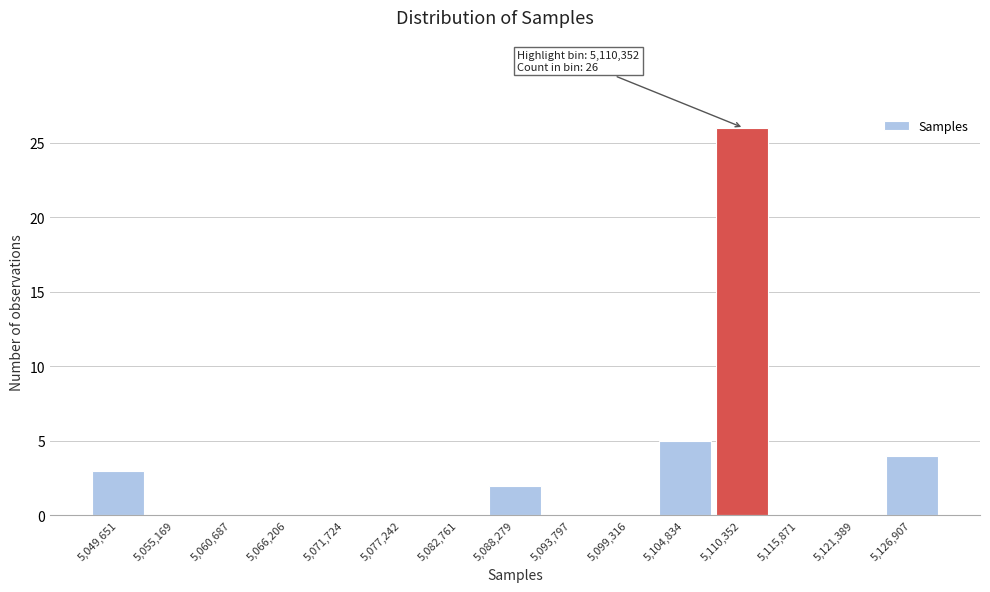

Reading left to right, transcribe all the data shown in this chart.

5,049,651=3	5,055,169=0	5,060,687=0	5,066,206=0	5,071,724=0	5,077,242=0	5,082,761=0	5,088,279=2	5,093,797=0	5,099,316=0	5,104,834=5	5,110,352=26	5,115,871=0	5,121,389=0	5,126,907=4